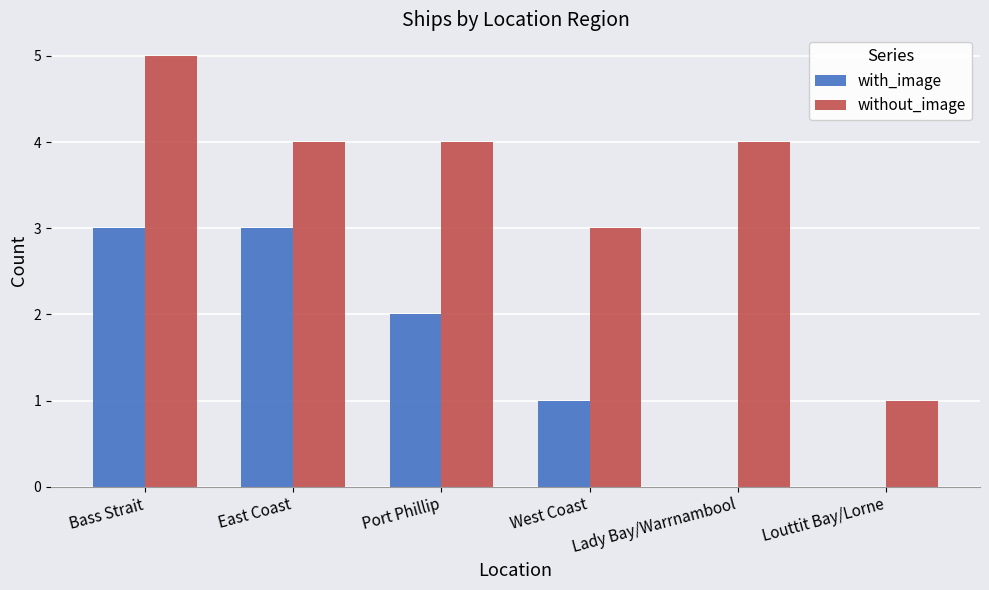

Count the number of data series in this chart.

2